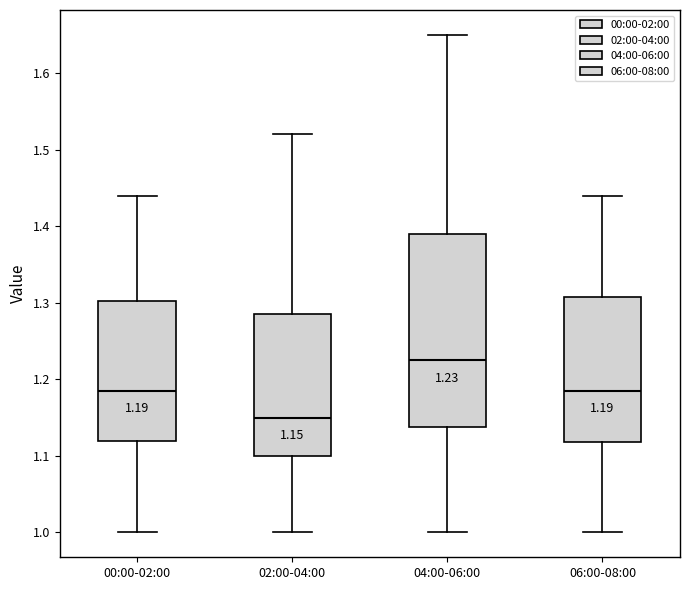

Which box has the highest median line?

04:00-06:00